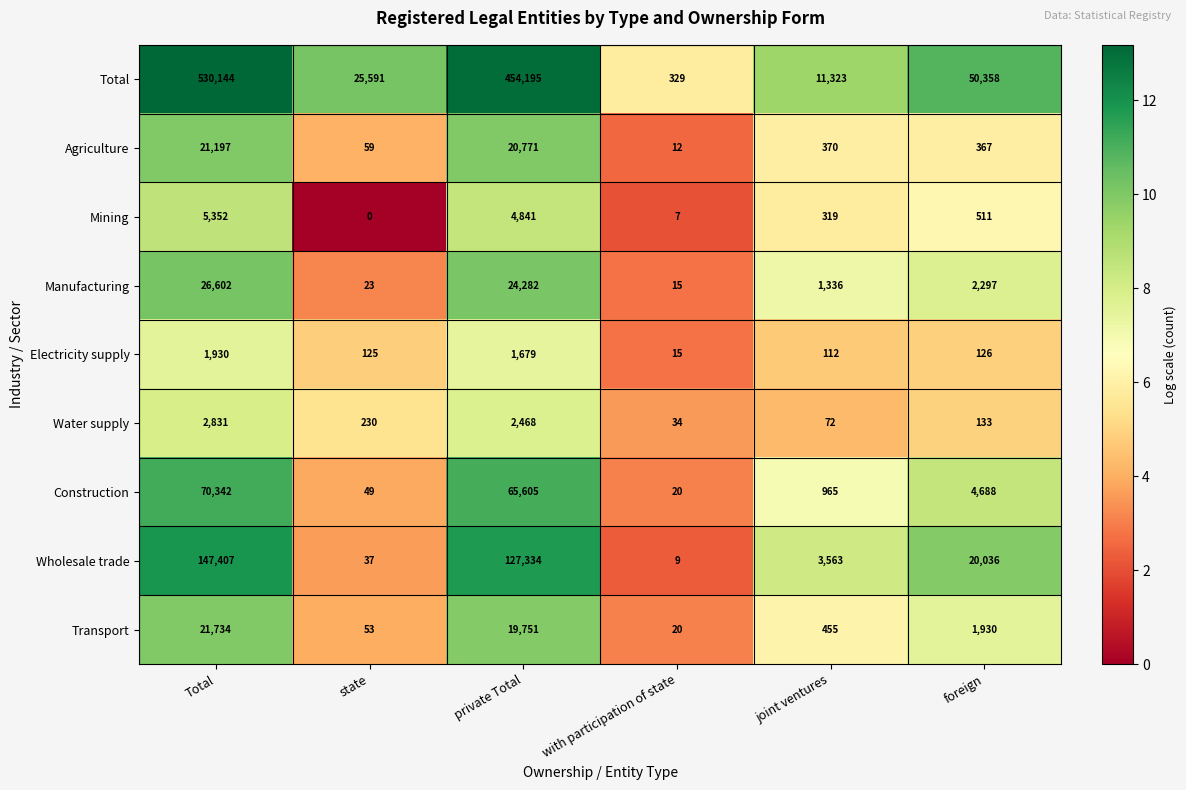

Read the Agriculture value at state, to the nearest 10.

60